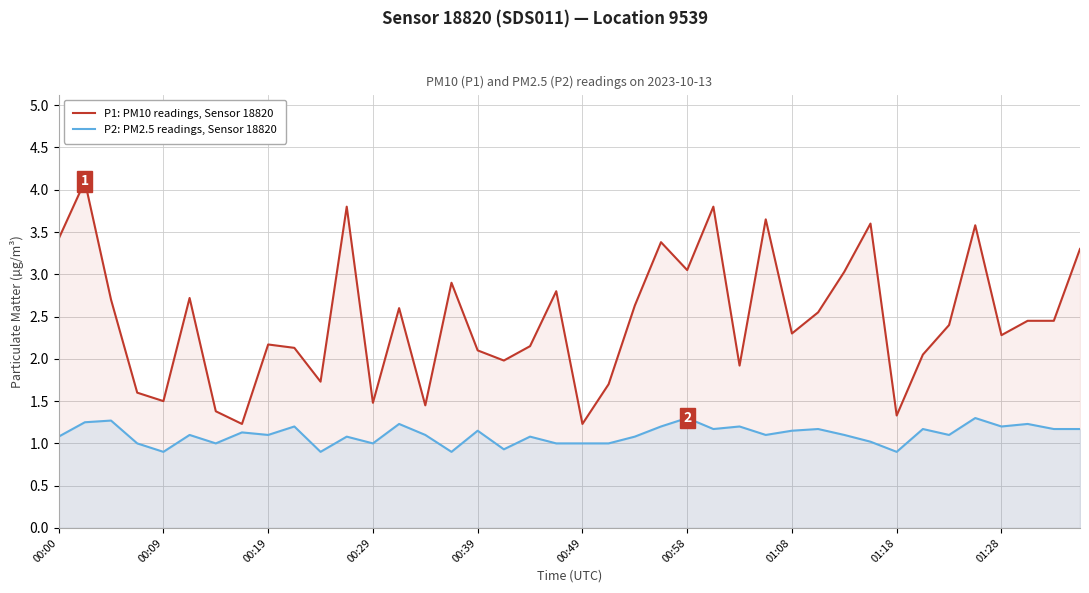

What is the greatest value displayed?

4.1